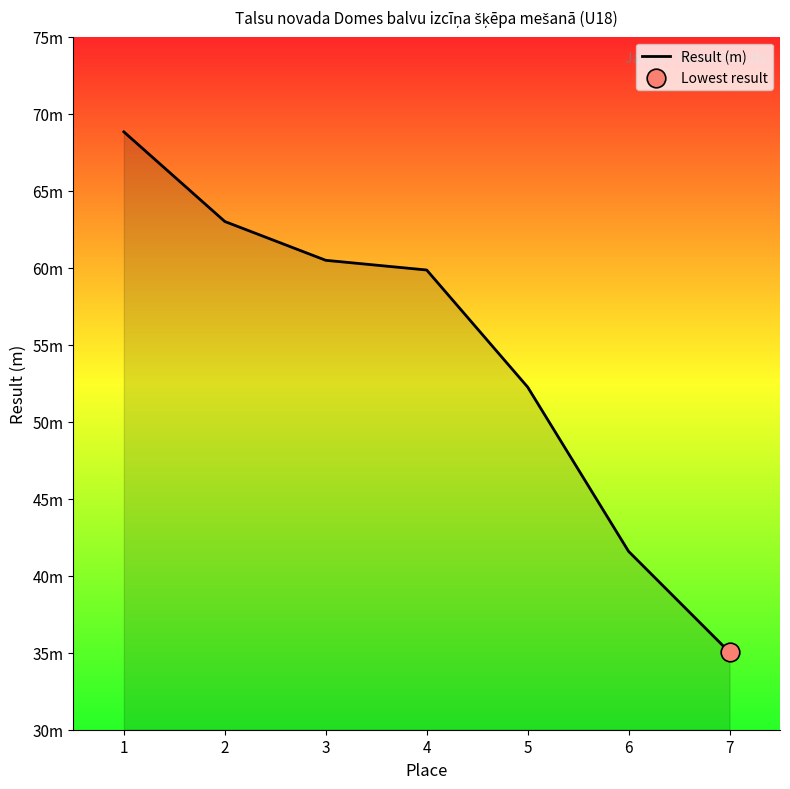

Which has a higher value, 7 or 6?

6